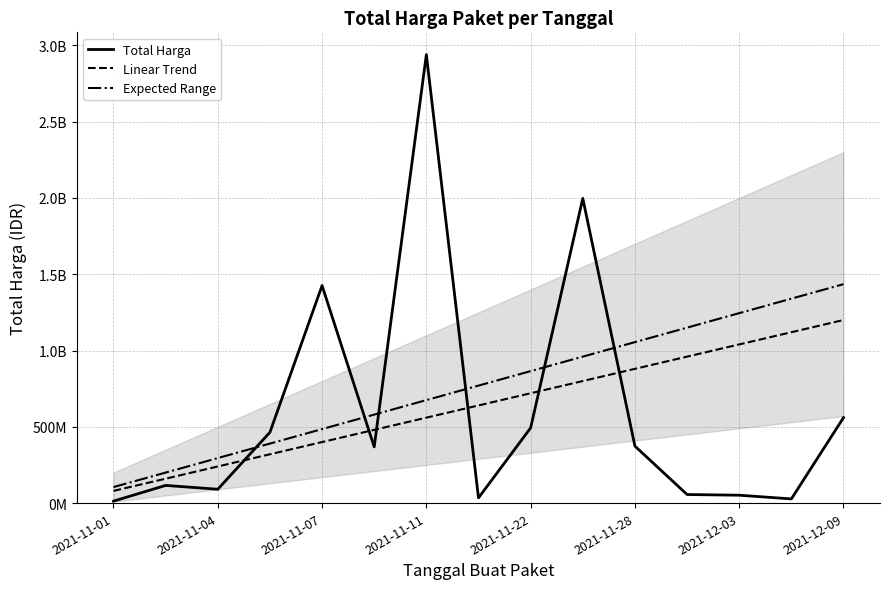

At which label does Linear Trend reach its minimum?

2021-11-01